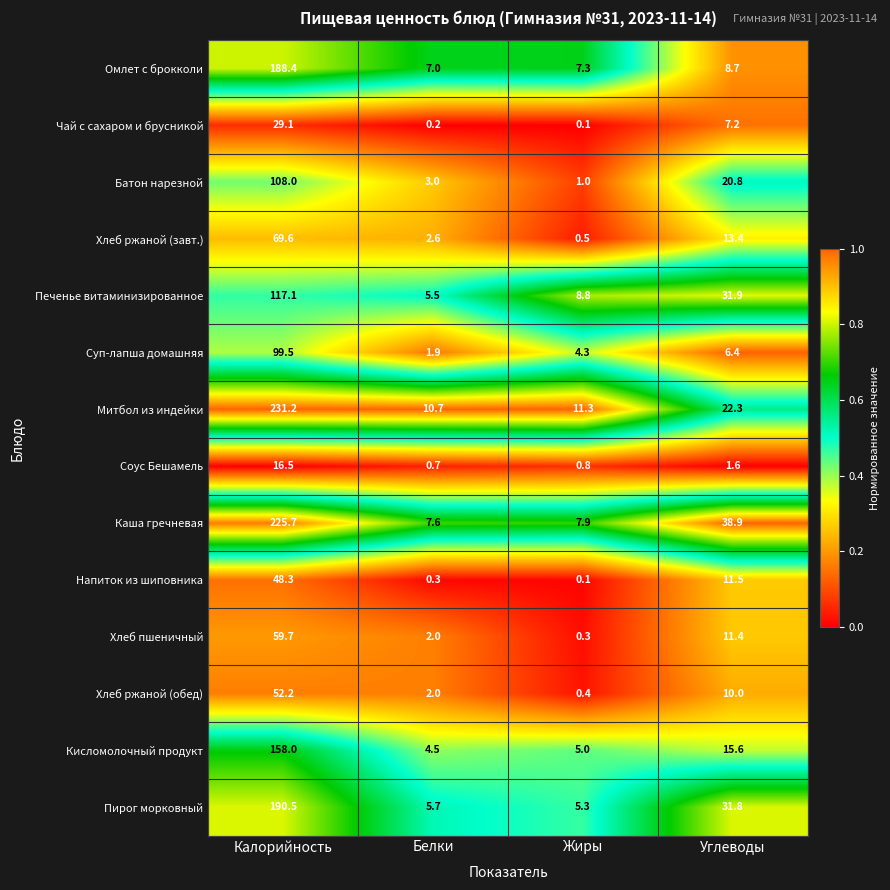

Which category has the lowest value in the Омлет с брокколи series?

Белки